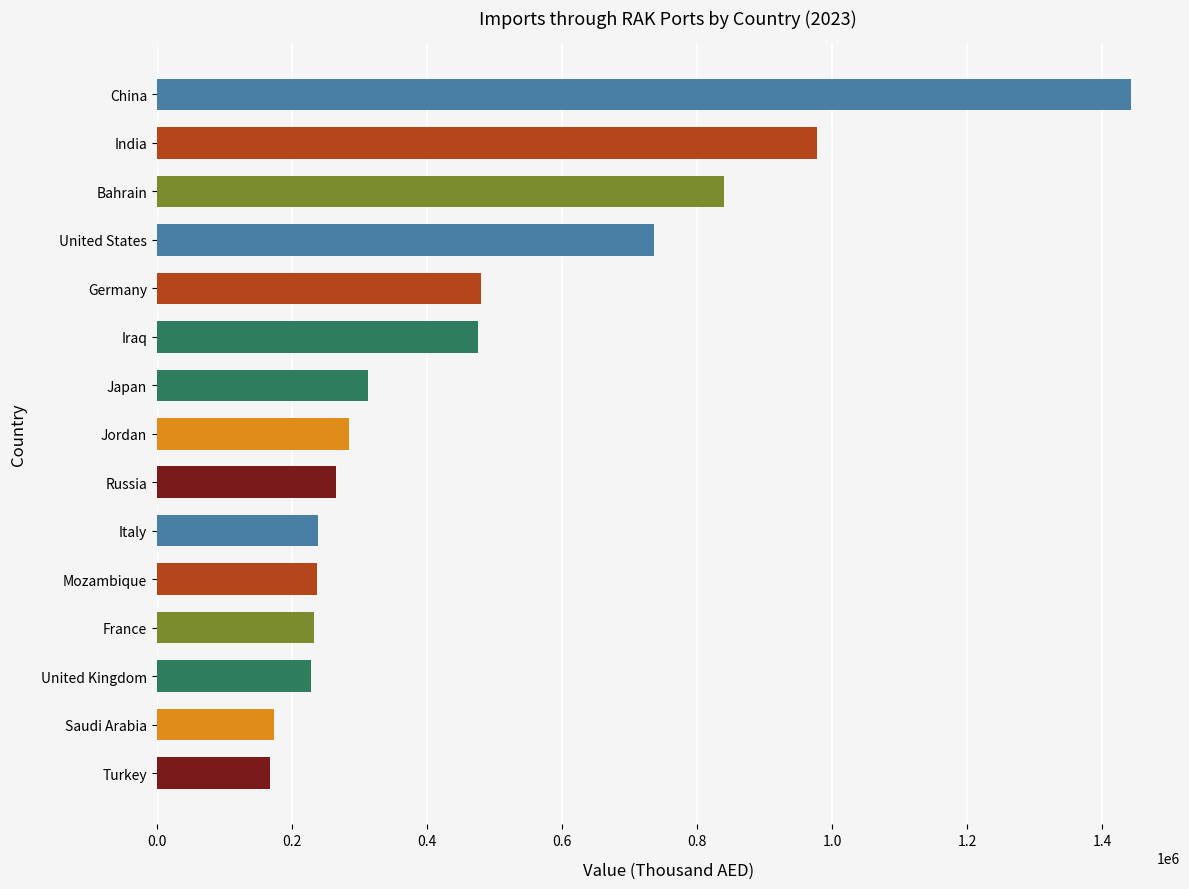

What is the change in value from Saudi Arabia to Jordan?

+111127.3